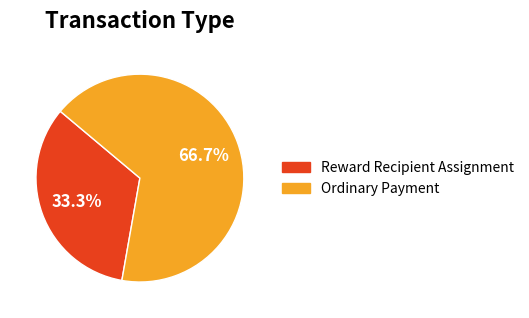

True or false: Reward Recipient Assignment accounts for 33% of the total.

True